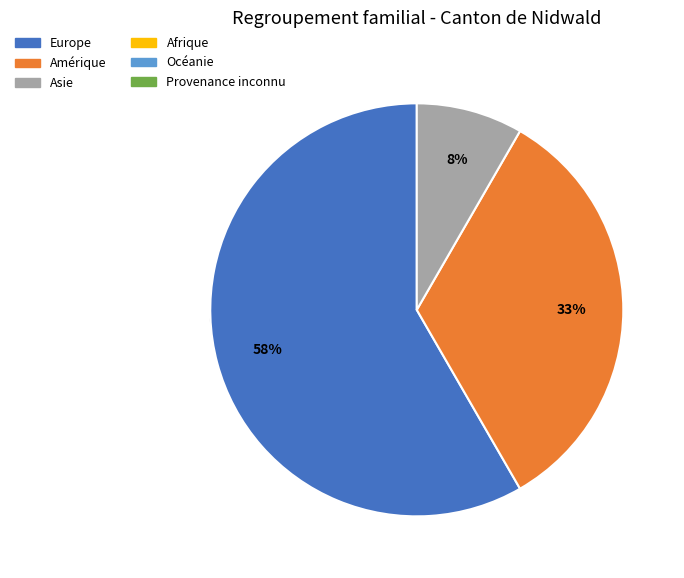

Rank the categories by value from highest to lowest.

Europe, Amérique, Asie, Afrique, Océanie, Provenance inconnu